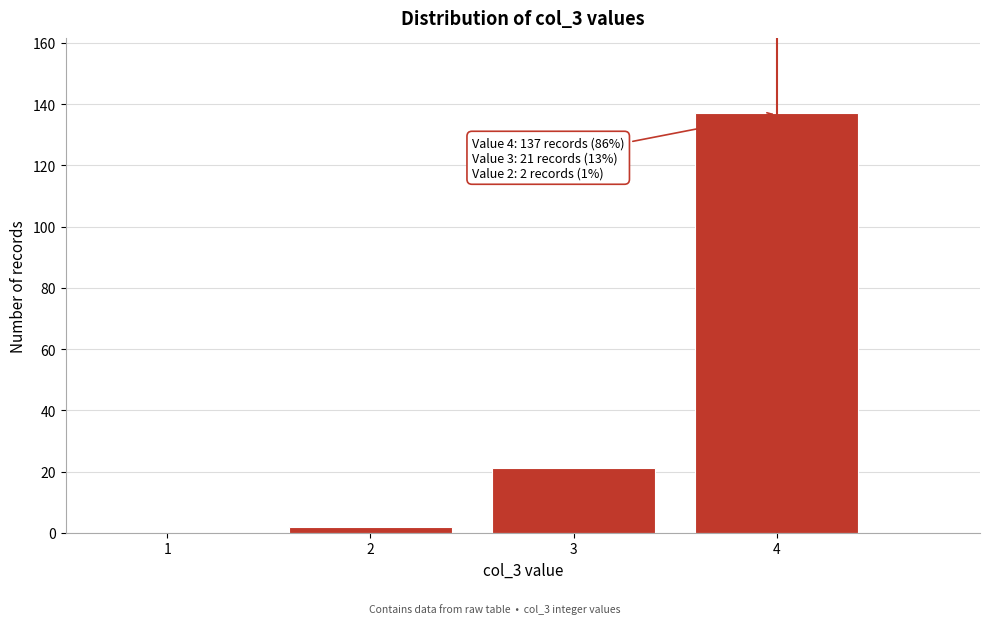

Reading left to right, list all the values displayed in this chart.

1=0	2=2	3=21	4=137